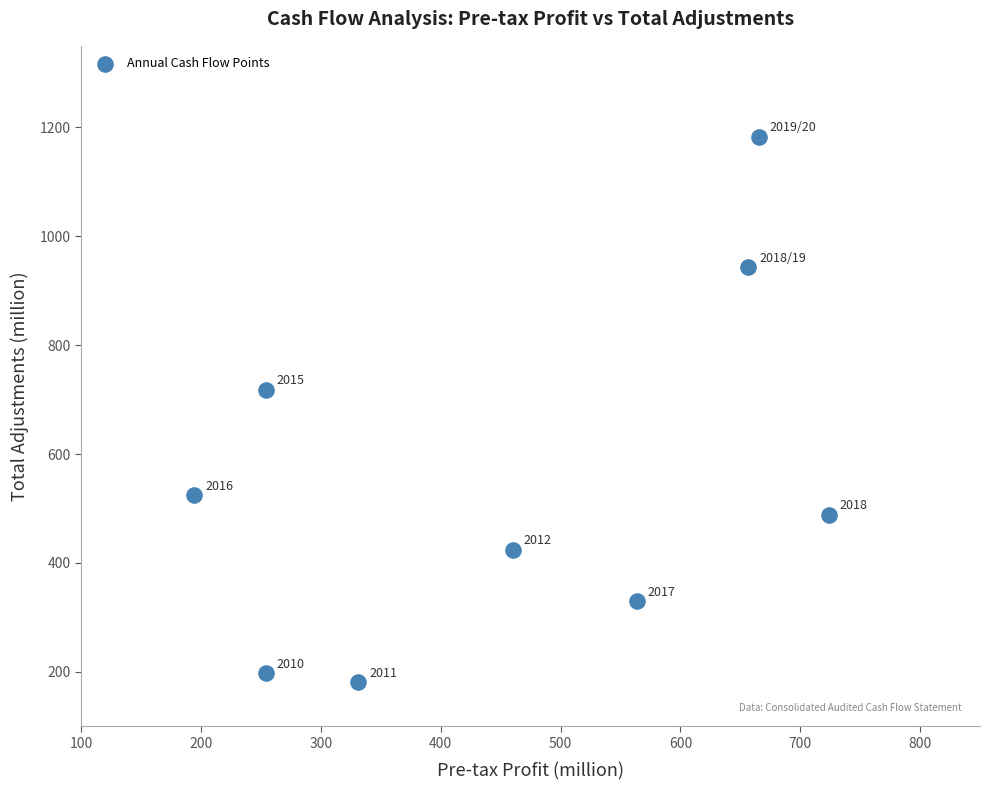

What is the average Y value?

554.3